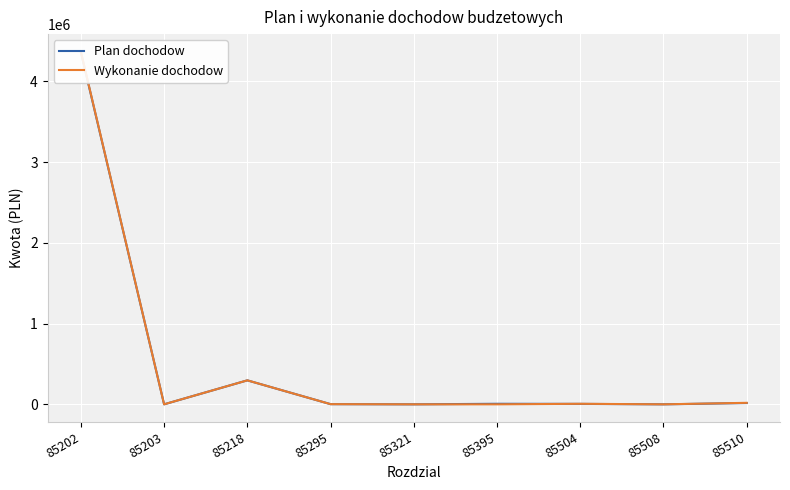

Rank the categories by Plan dochodow value from lowest to highest.

85321, 85508, 85203, 85295, 85504, 85395, 85510, 85218, 85202